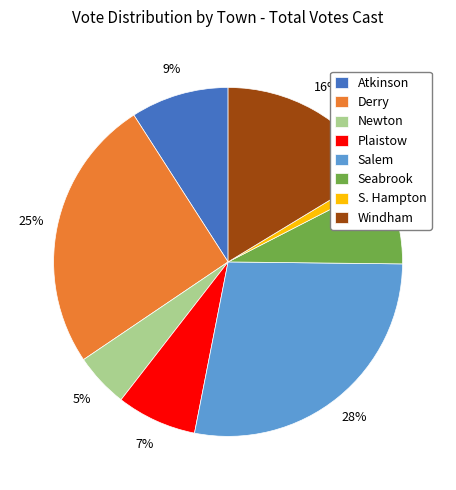

Which slice is the smallest?

S. Hampton